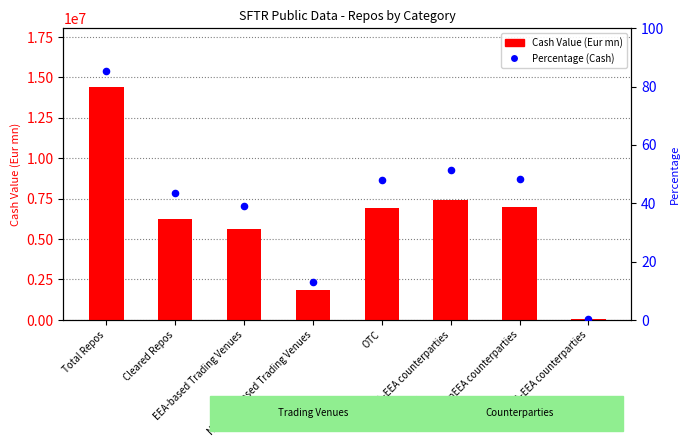

Is the value of Cash Value (Eur mn) at Total Repos greater than the value of Percentage at Cleared Repos?

Yes